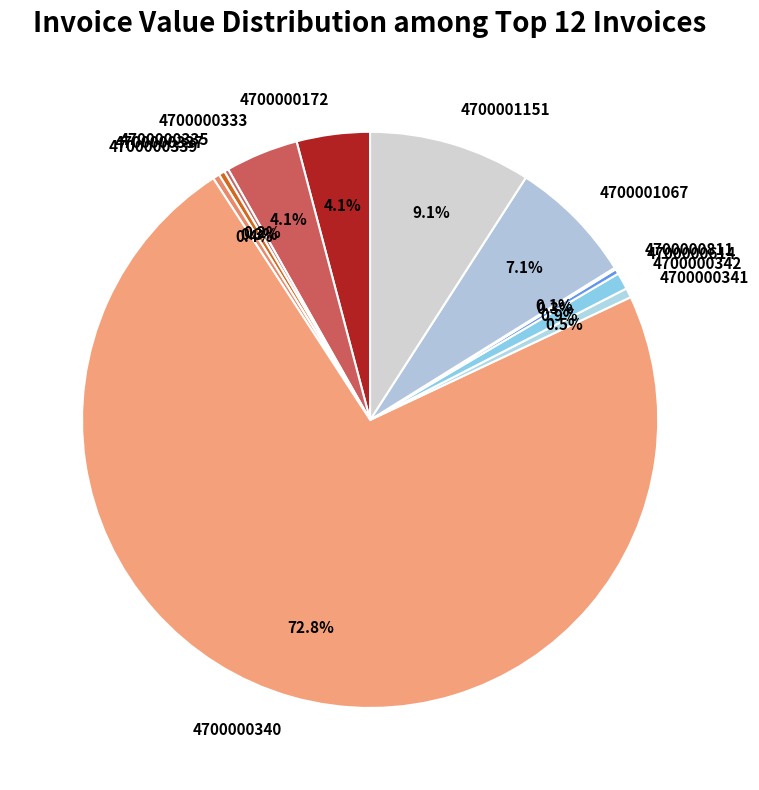

Which category has the biggest portion of the pie?

4700000340